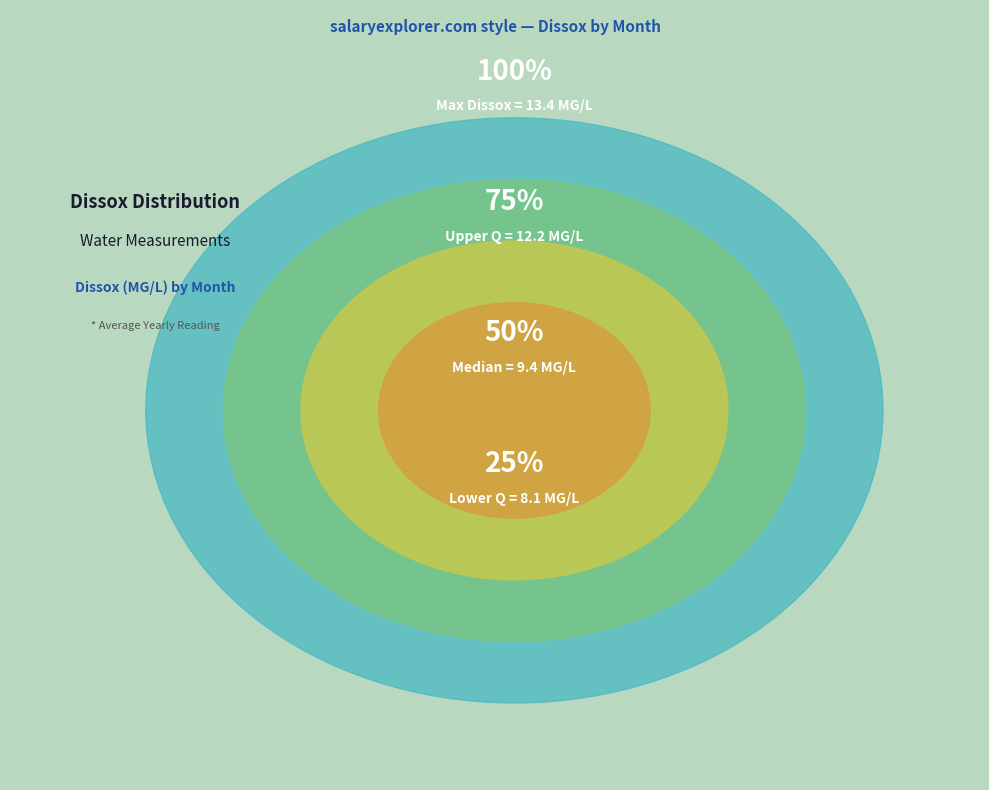

Is 10 the majority of the pie?

No